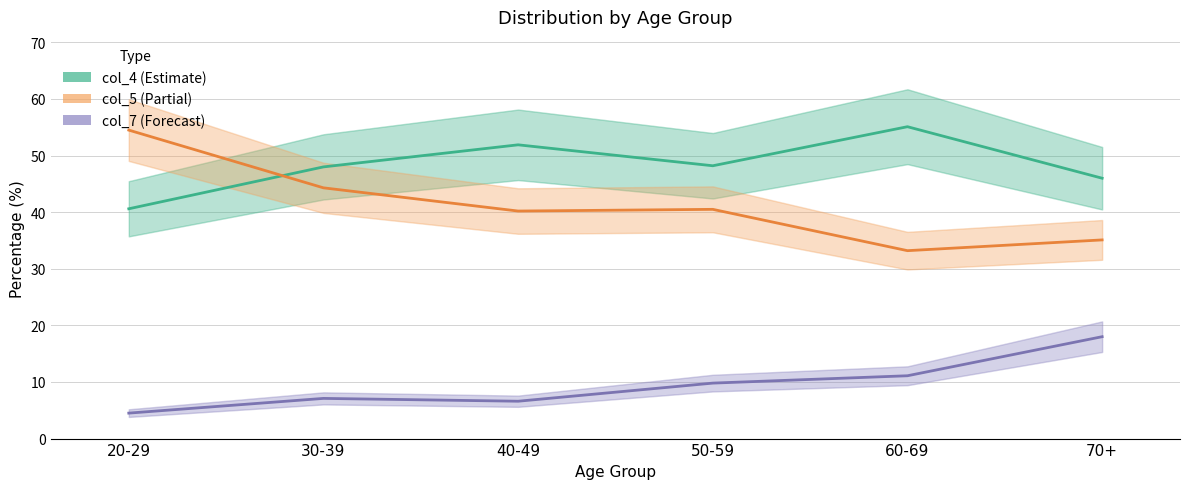

How many interior local peaks does the col_7 (Forecast) series have?

1